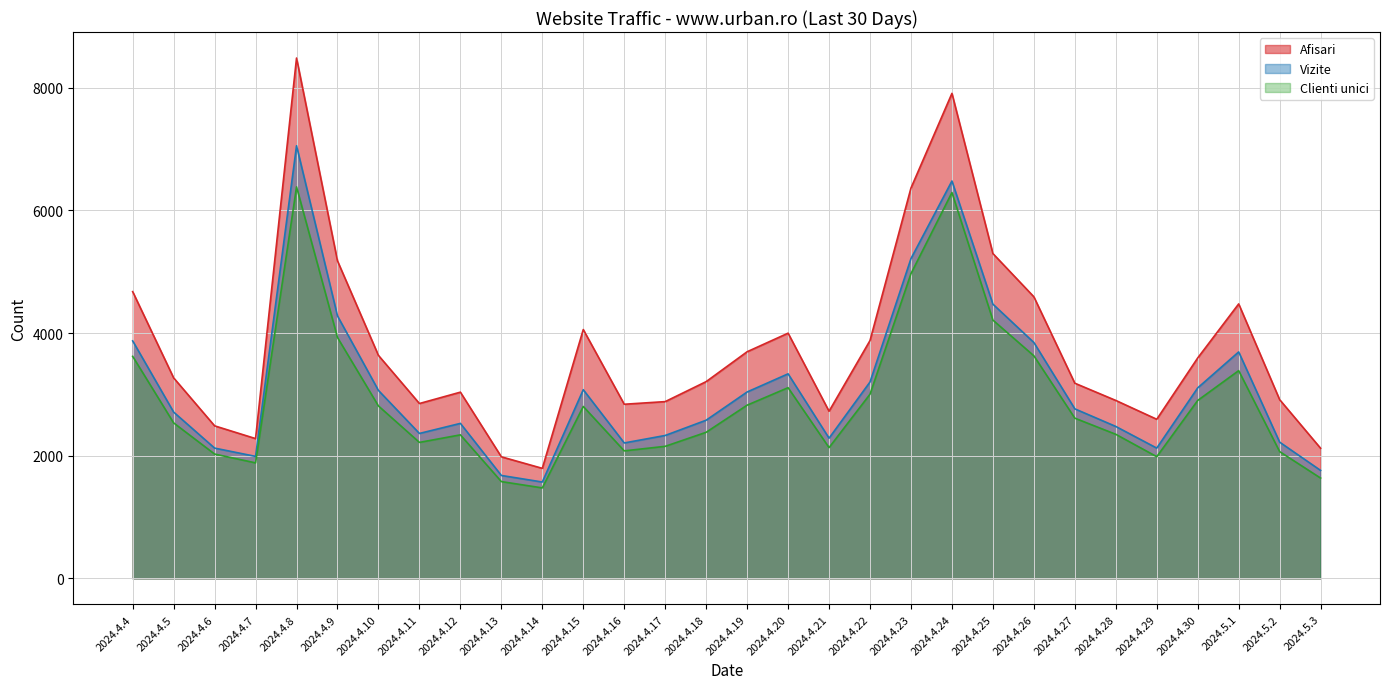

How many lines are shown in the chart?

3